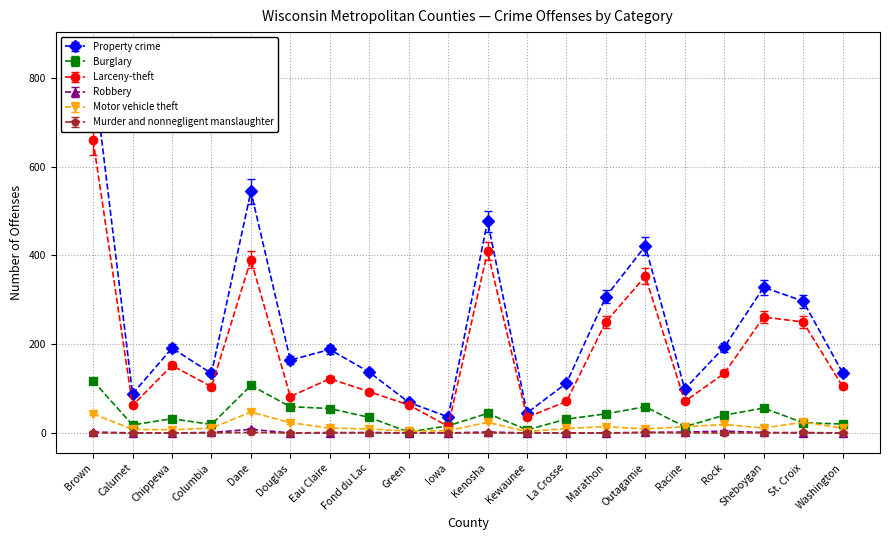

At which label is Robbery closest to 4?

Rock